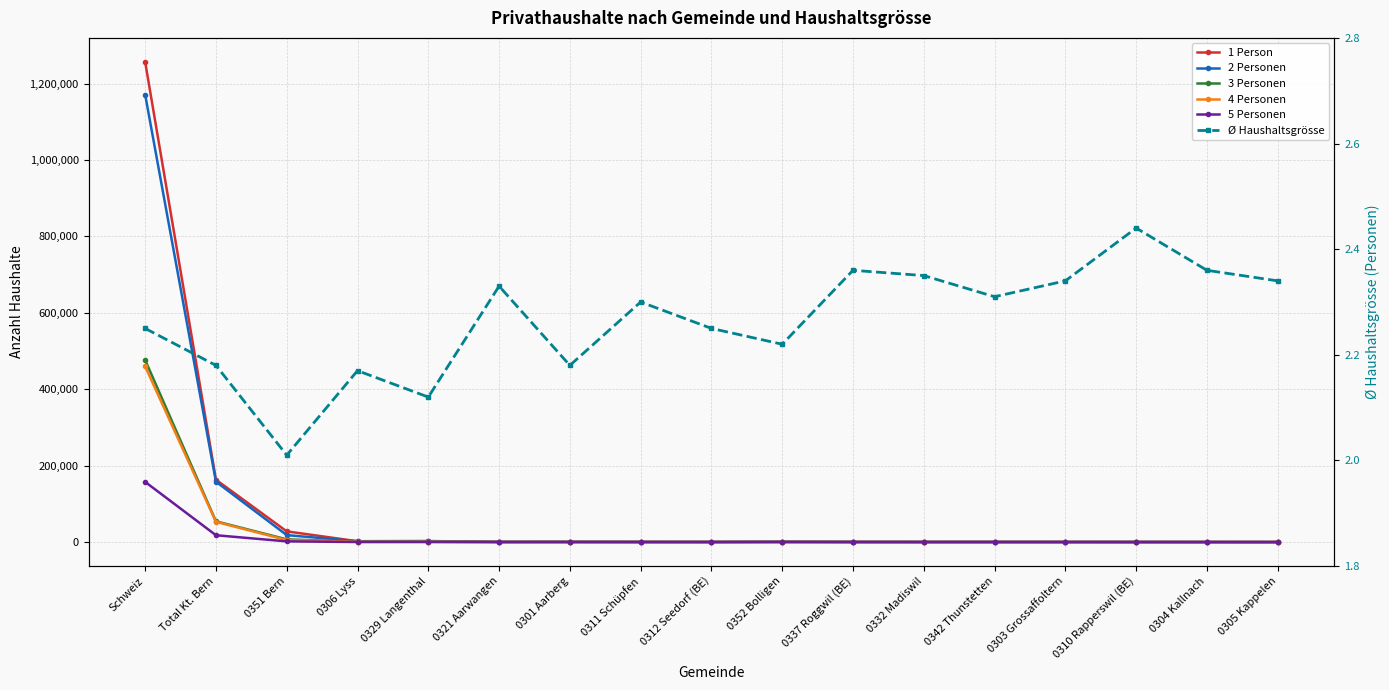

What is the highest value of the 3 Personen series?

476512.0